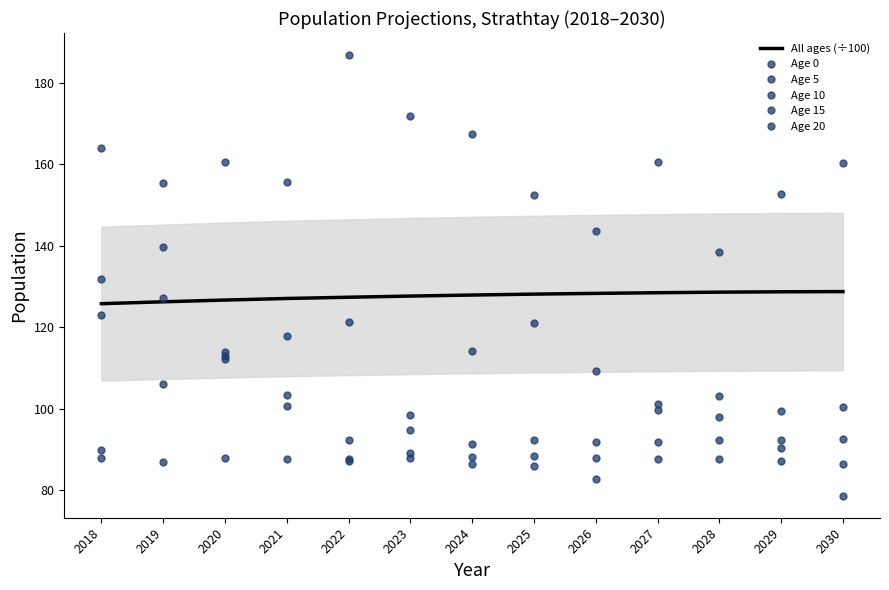

Reading left to right, what are all the values shown in this chart?

All ages (÷100): 125.8	126.3	126.7	127.1	127.4	127.7	127.9	128.2	128.4	128.5	128.7	128.7	128.8
Age 0: 90.0	87.0	88.1	87.7	87.8	88.1	88.2	88.5	88.0	87.7	87.7	87.4	86.5
Age 5: 88.0	106.0	113.0	100.7	92.3	94.9	91.3	92.4	91.9	91.8	92.3	92.4	92.6
Age 10: 132.0	127.3	112.2	103.3	121.3	98.5	114.2	121.1	109.4	101.2	103.1	99.6	100.5
Age 15: 164.0	155.3	160.6	155.8	186.8	171.8	167.6	152.5	143.7	160.6	138.5	152.8	160.3
Age 20: 123.0	139.7	114.1	117.8	87.3	89.2	86.6	86.1	82.9	99.7	98.1	90.3	78.7